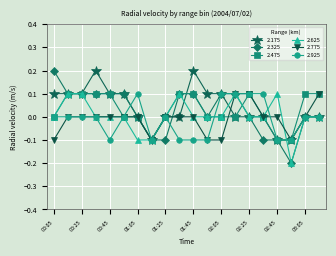

Which series has the widest spread of values?

2.325